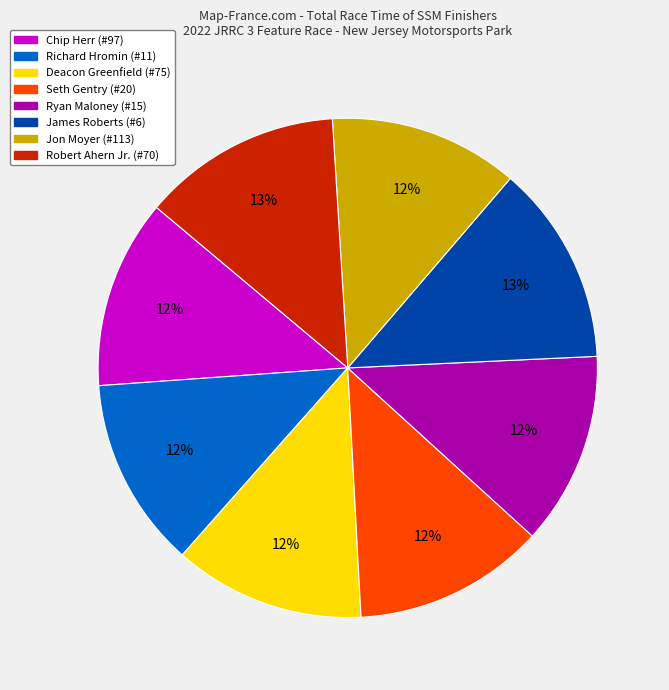

Is Ryan Maloney (#15) the majority of the pie?

No